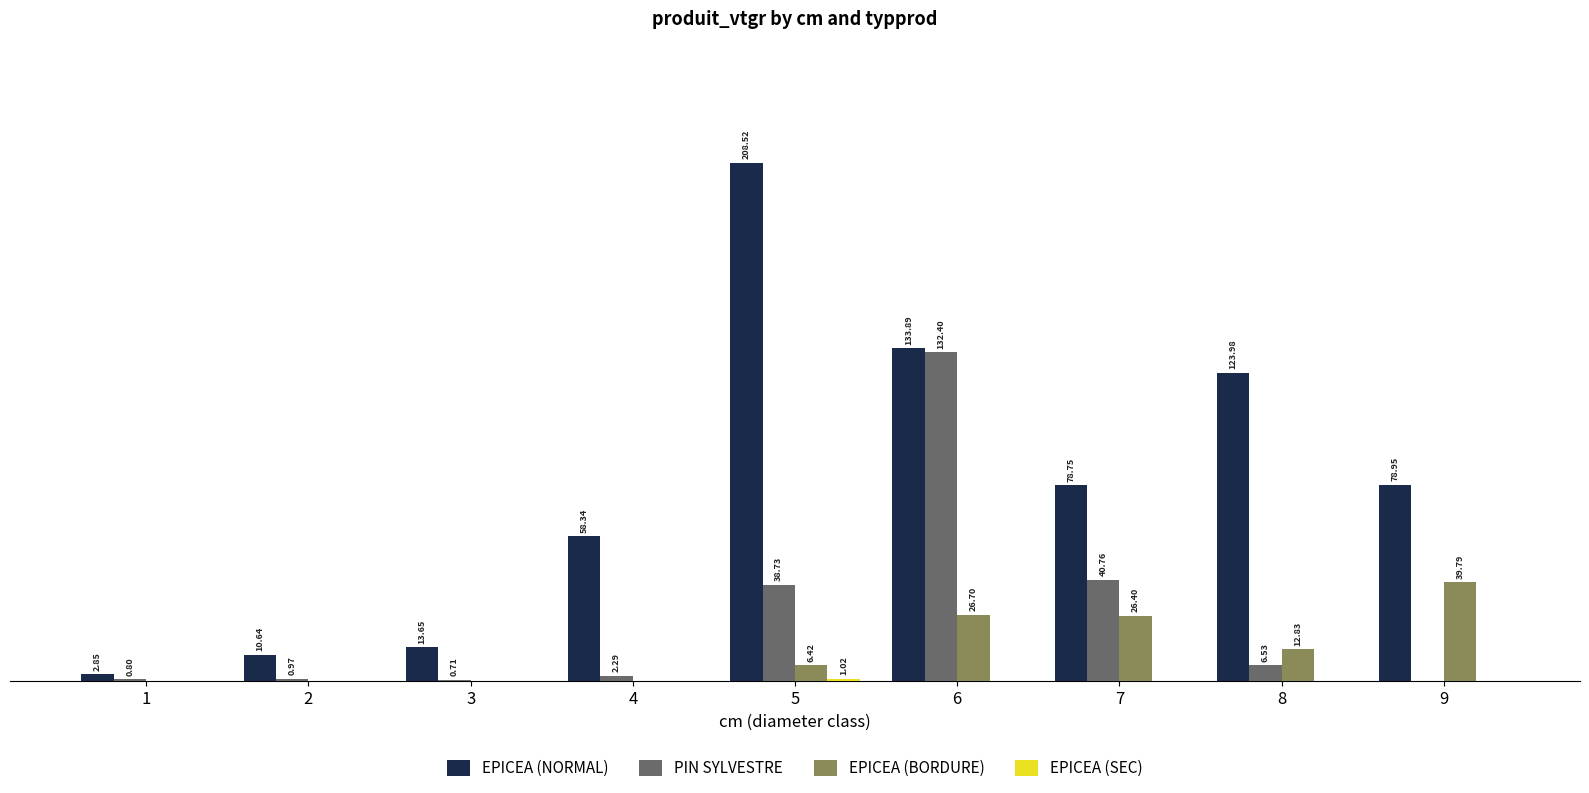

Which series has the largest total across all categories?

EPICEA (NORMAL)